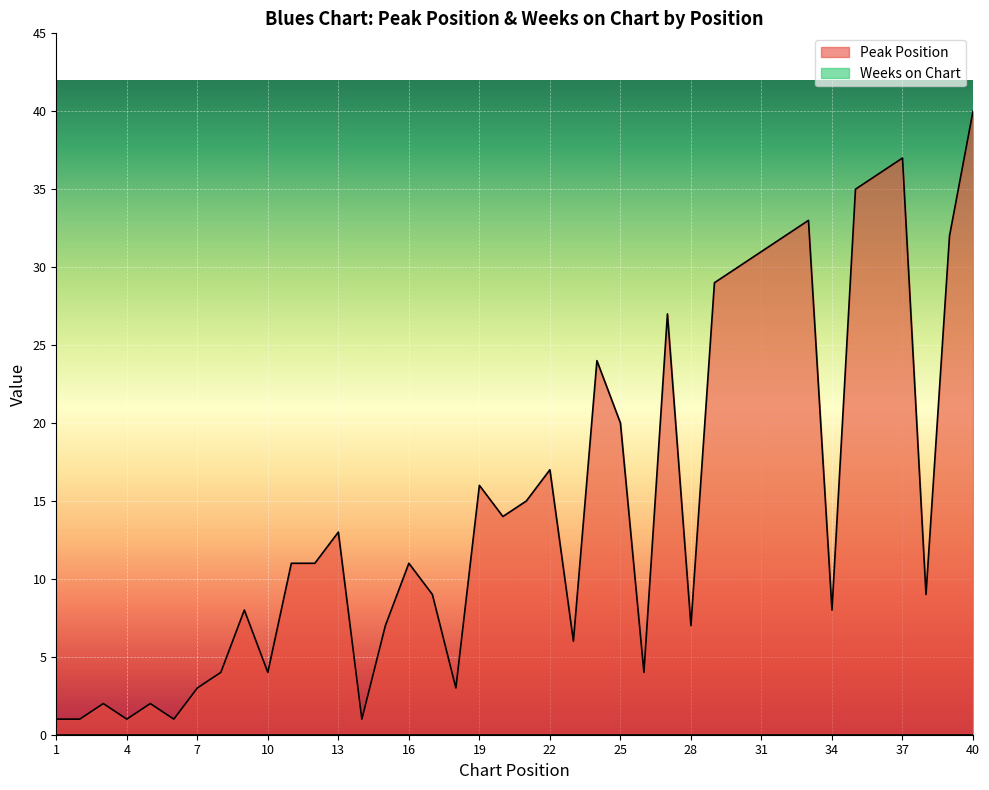

Which label corresponds to the largest value in the chart?

40